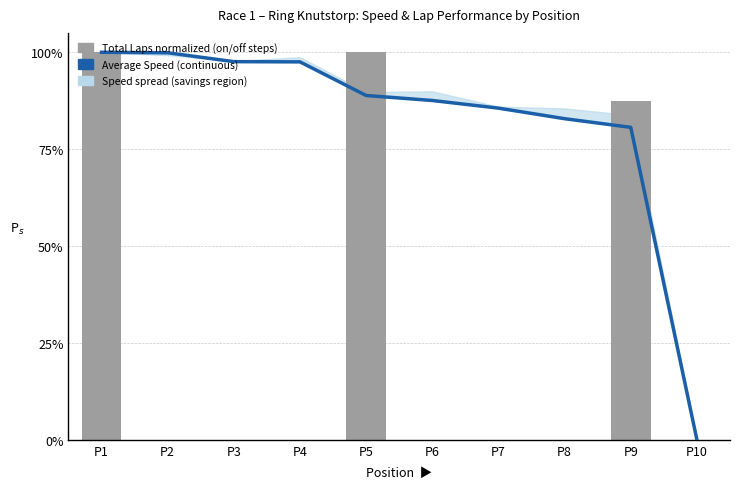

Reading left to right, transcribe all the data shown in this chart.

100.0	99.9	97.6	97.5	88.8	87.6	85.6	82.9	80.6	0.0